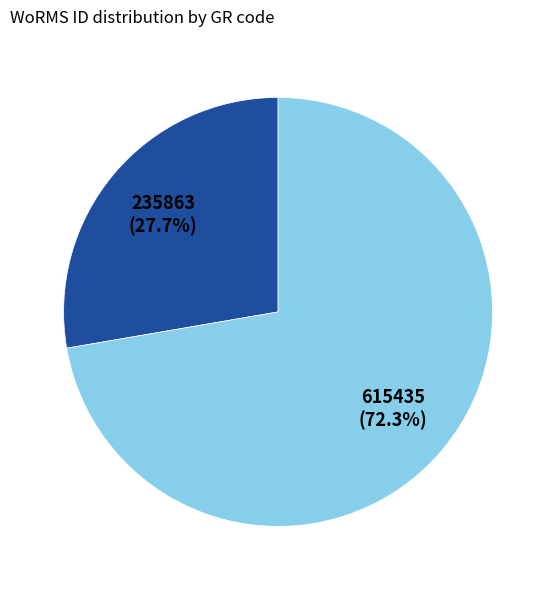

Is there a majority slice in this chart?

Yes